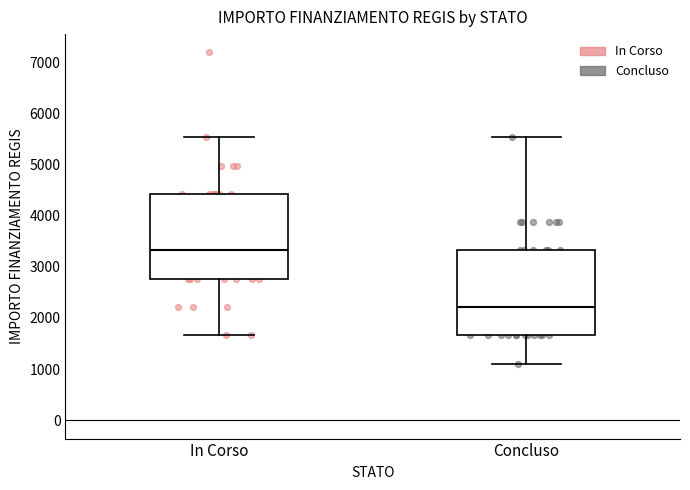

Reading left to right, read every box against the y-axis: the position of its median line, the range the box covers, and the ends of its whiskers. The values are not printed on the chart, so give them approximately, as read against the axis.

In Corso: median 3300, box 2800 to 4400, whiskers 1700 to 5500
Concluso: median 2200, box 1700 to 3300, whiskers 1100 to 5500